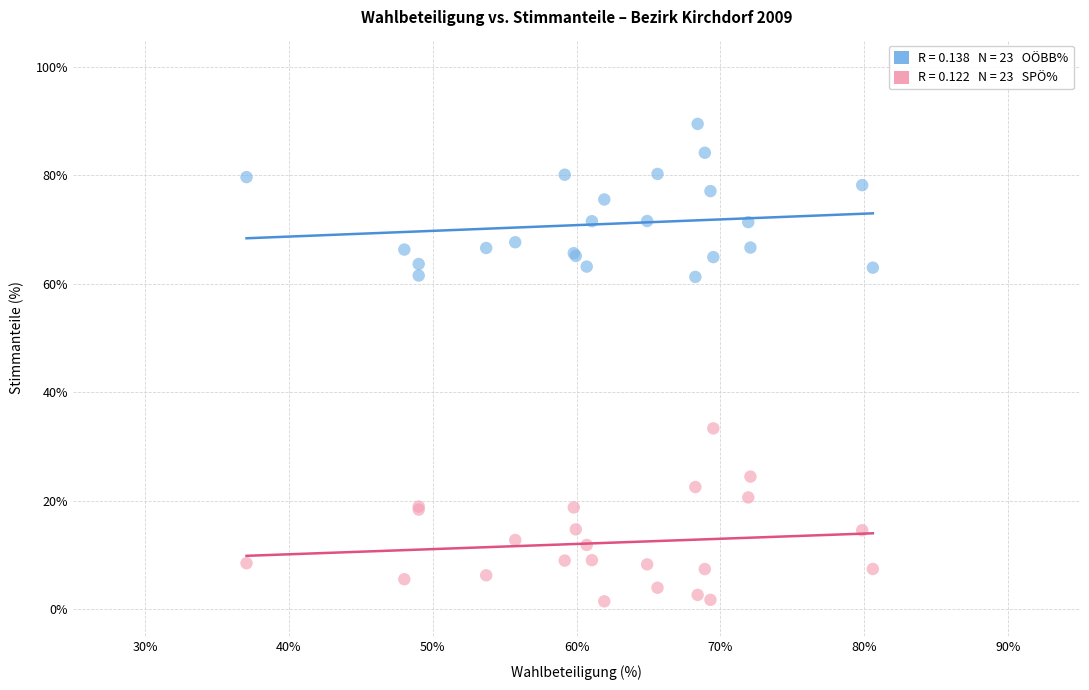

Across all series, what Y value is closest to 45?

33.3